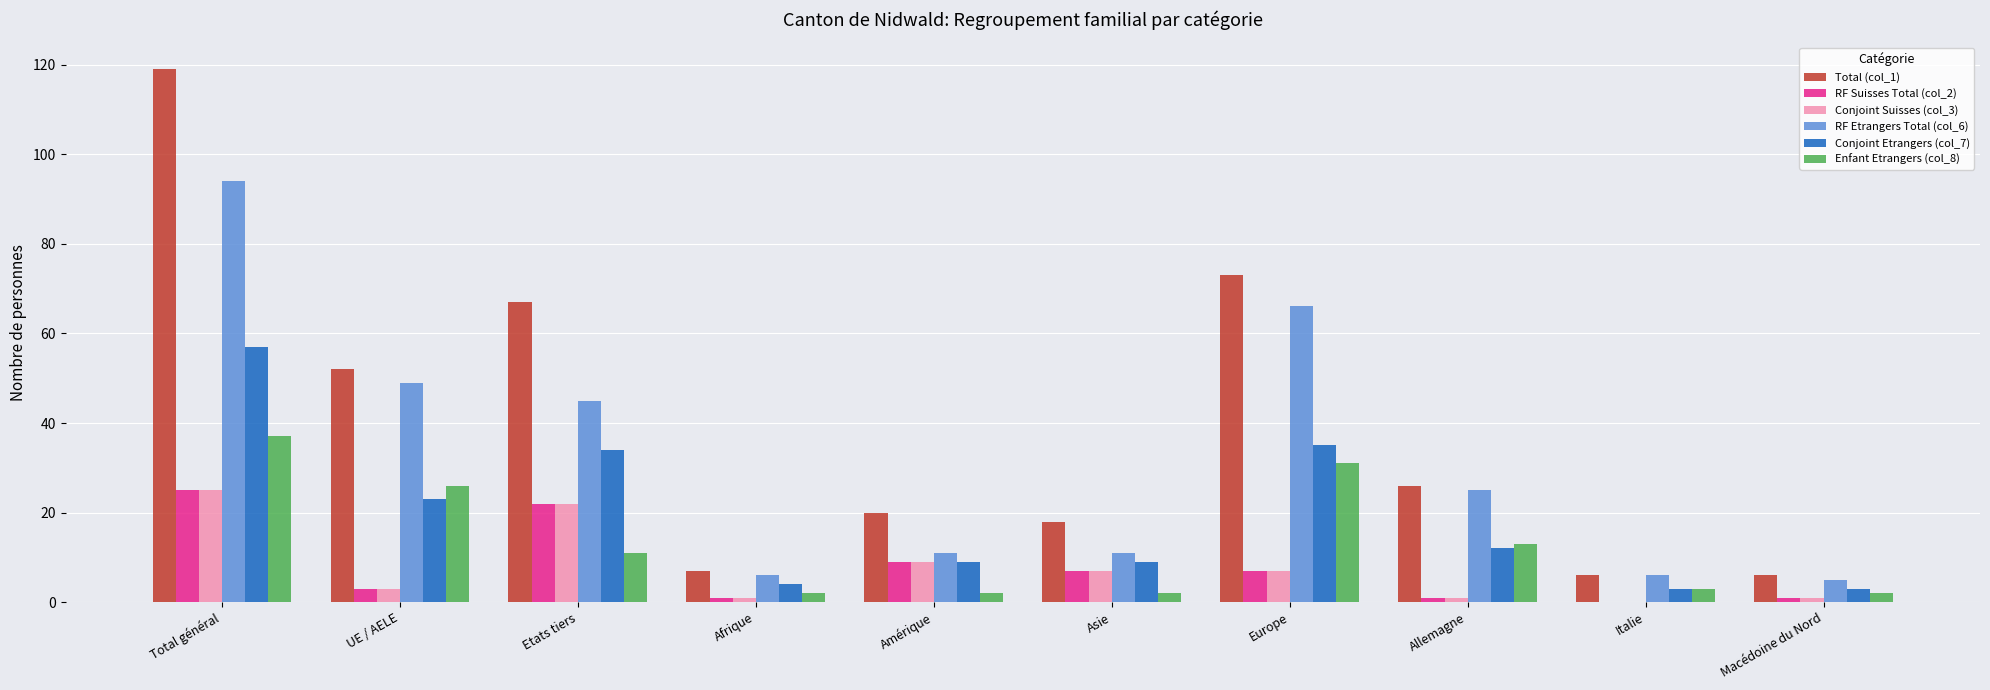

Reading right to left, transcribe all the data shown in this chart.

Total (col_1): 6	6	26	73	18	20	7	67	52	119
RF Suisses Total (col_2): 1	0	1	7	7	9	1	22	3	25
Conjoint Suisses (col_3): 1	0	1	7	7	9	1	22	3	25
RF Etrangers Total (col_6): 5	6	25	66	11	11	6	45	49	94
Conjoint Etrangers (col_7): 3	3	12	35	9	9	4	34	23	57
Enfant Etrangers (col_8): 2	3	13	31	2	2	2	11	26	37